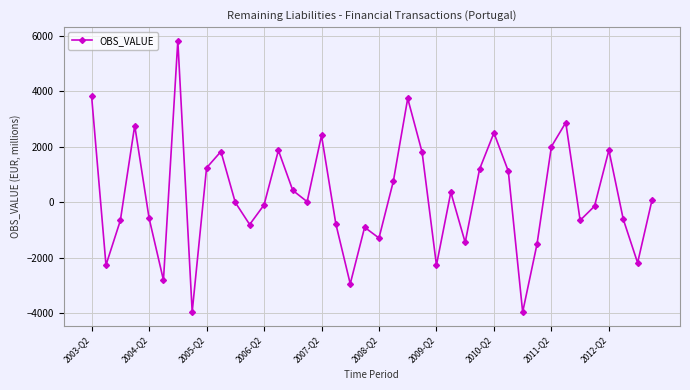

What is the value of the 28th point from the left?

1194.3